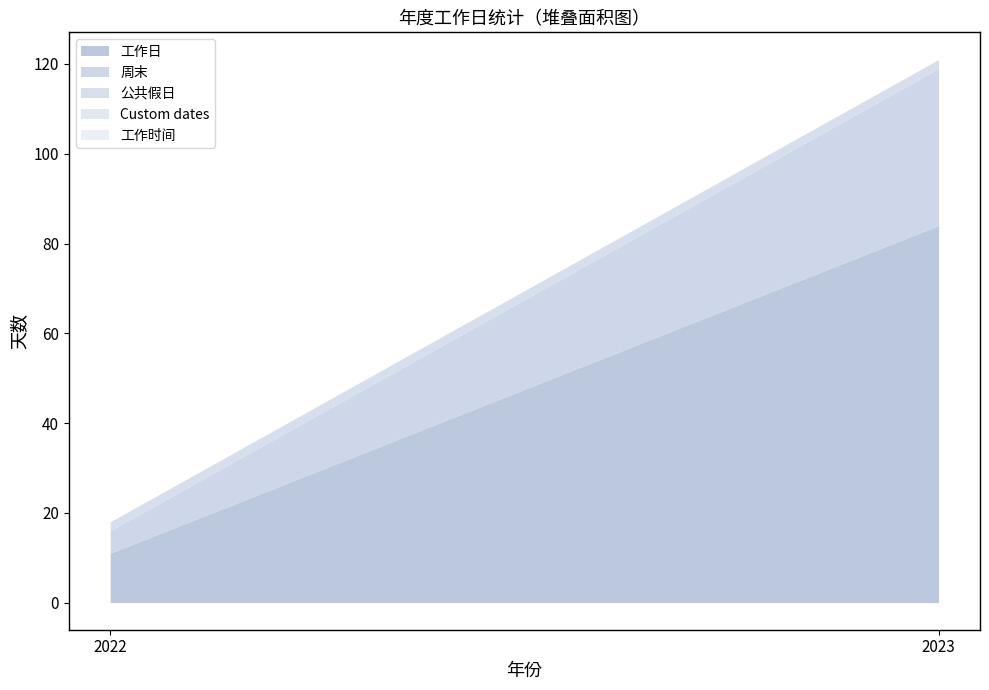

What is the difference between the highest and lowest values at 2023?

84